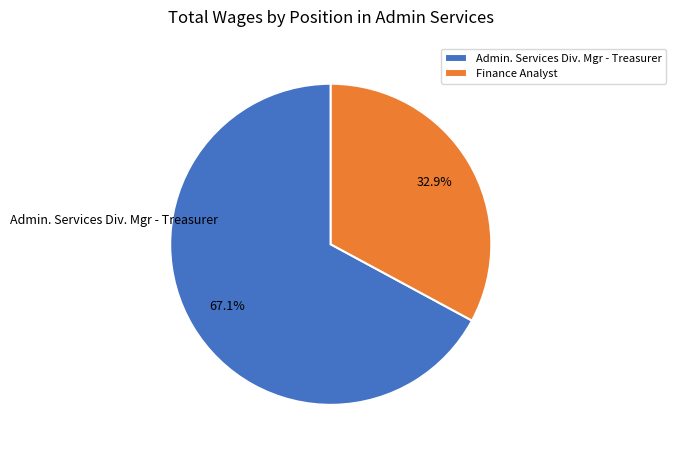

Is the sum of Finance Analyst and Admin. Services Div. Mgr - Treasurer greater than half?

Yes